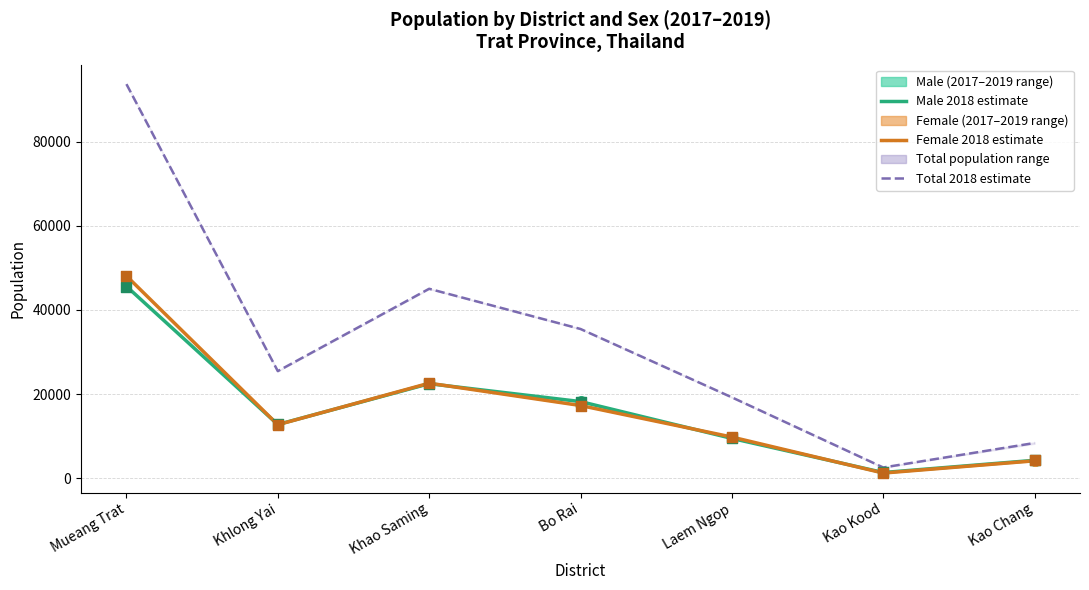

Is the value of Male 2018 (estimate) at Bo Rai greater than the value of Female 2018 (estimate) at Mueang Trat?

No